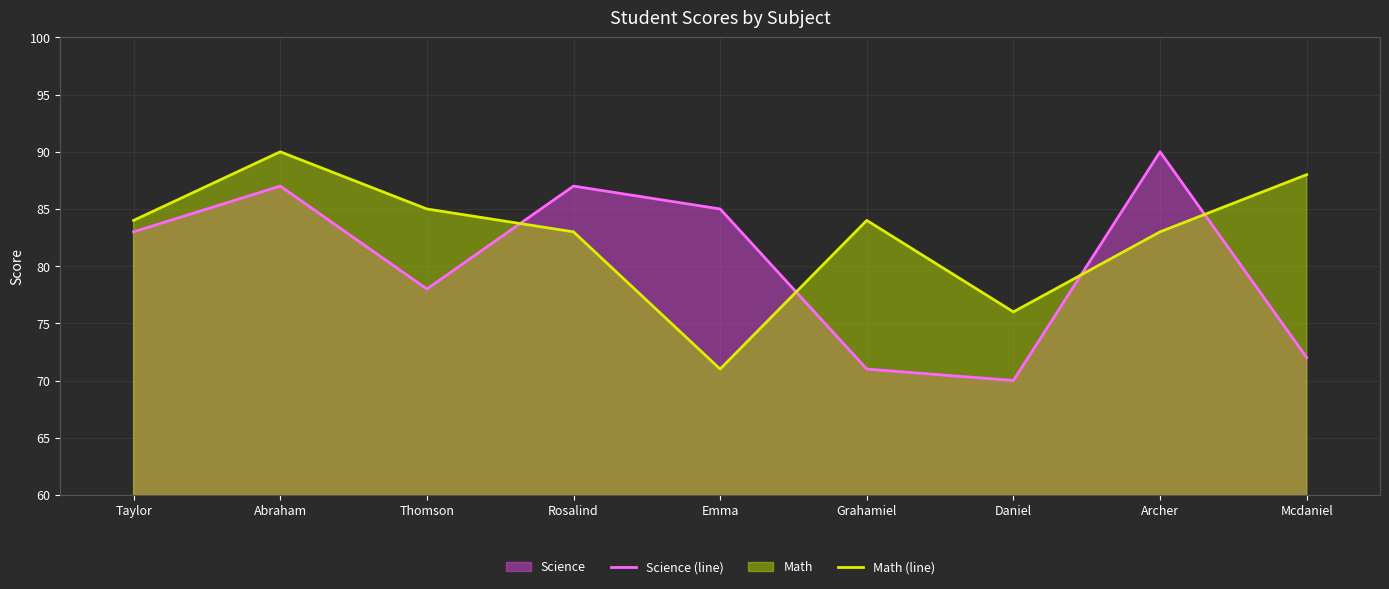

What position from the left is Emma?

5